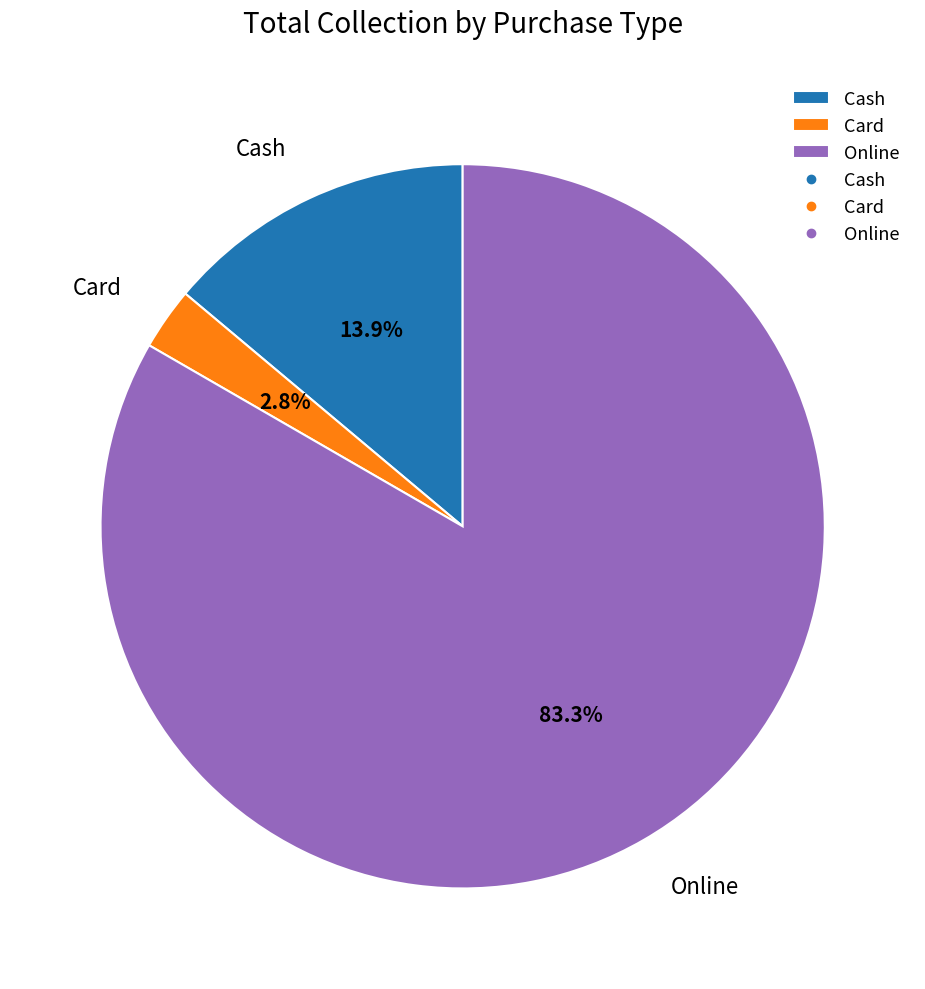

What percentage is the Online slice, to the nearest percent?

83%